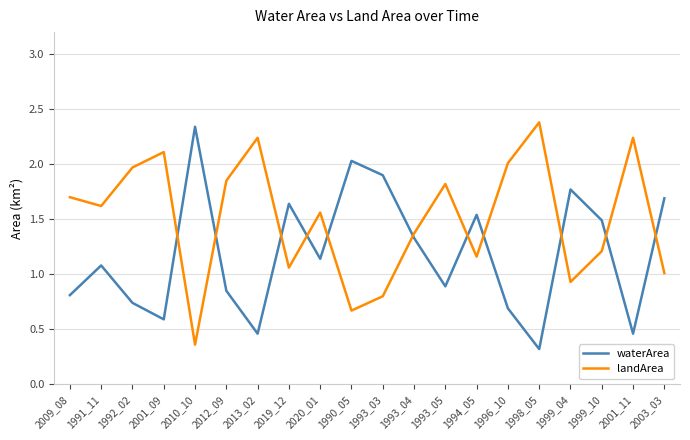

Rank the series by their maximum value, from highest to lowest.

landArea, waterArea